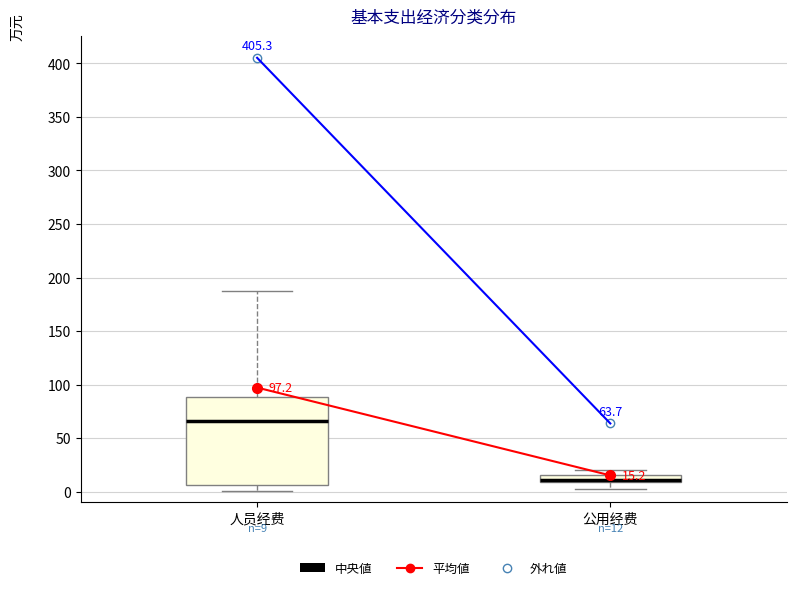

Which box is the tallest, from its lower edge to its upper edge?

人员经费